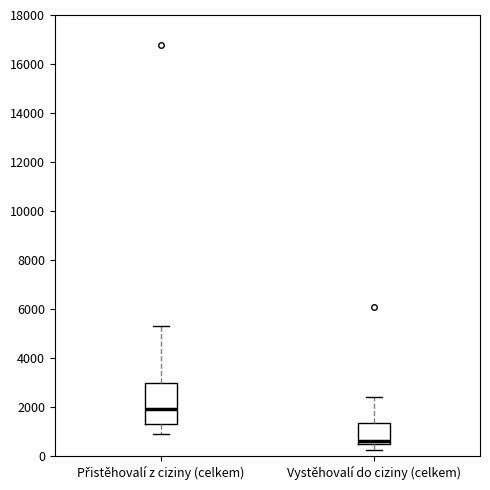

Comparing the boxes themselves (not the whiskers), which one is the tallest?

Přistěhovalí z ciziny (celkem)